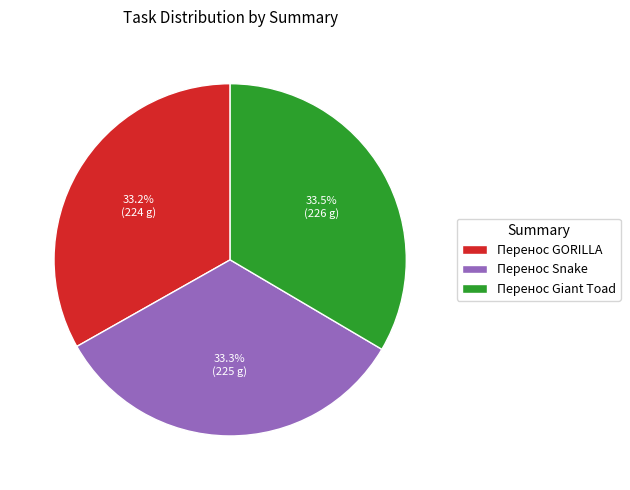

Does Перенос Snake represent more than half of the total?

No